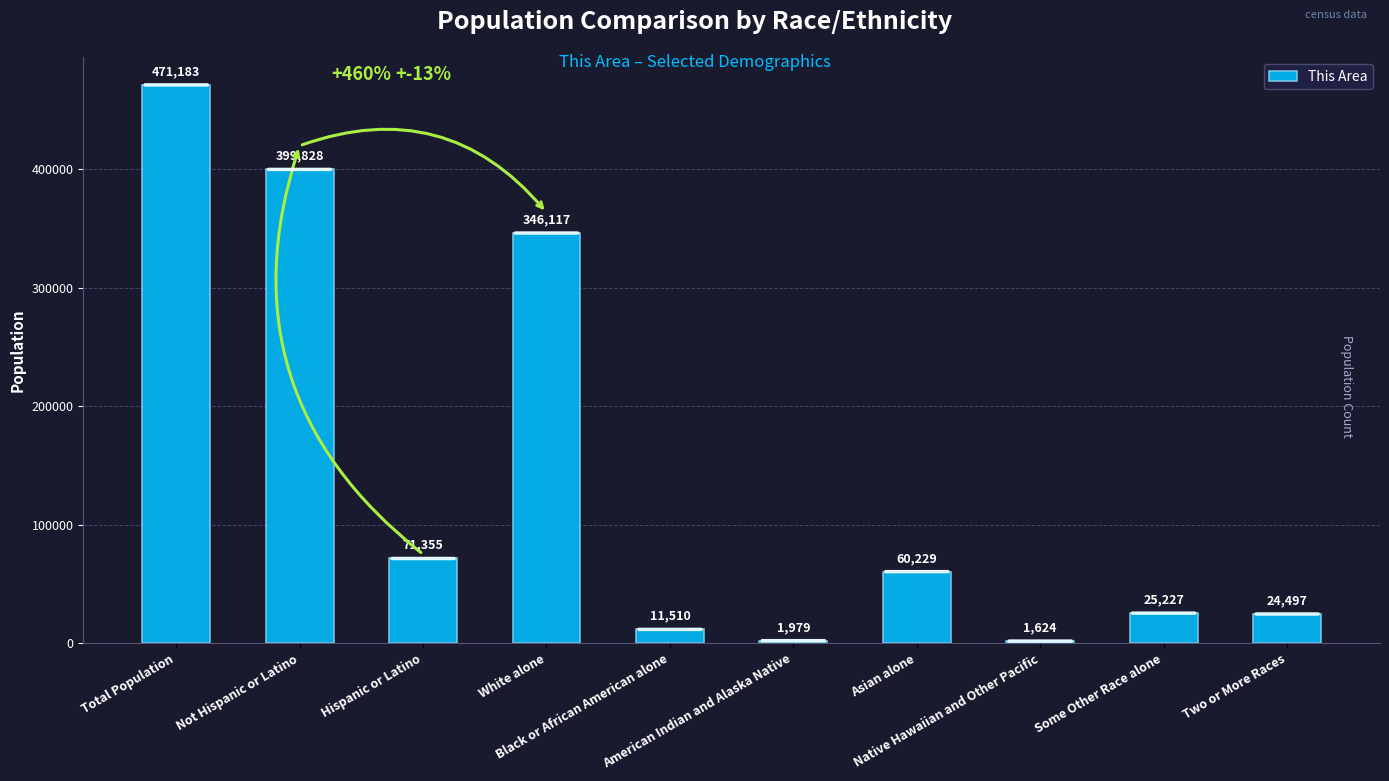

True or false: the data shows 399828 at Not Hispanic or Latino.

True